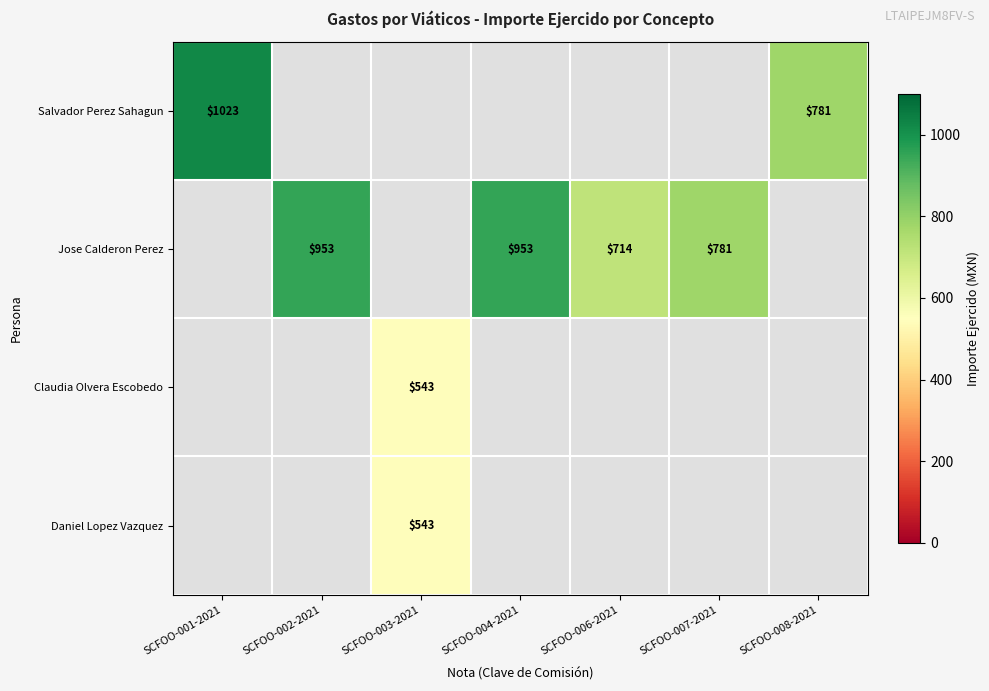

Is the value of Claudia Olvera Escobedo at SCFOO-003-2021 greater than the value of Salvador Perez Sahagun at SCFOO-001-2021?

No